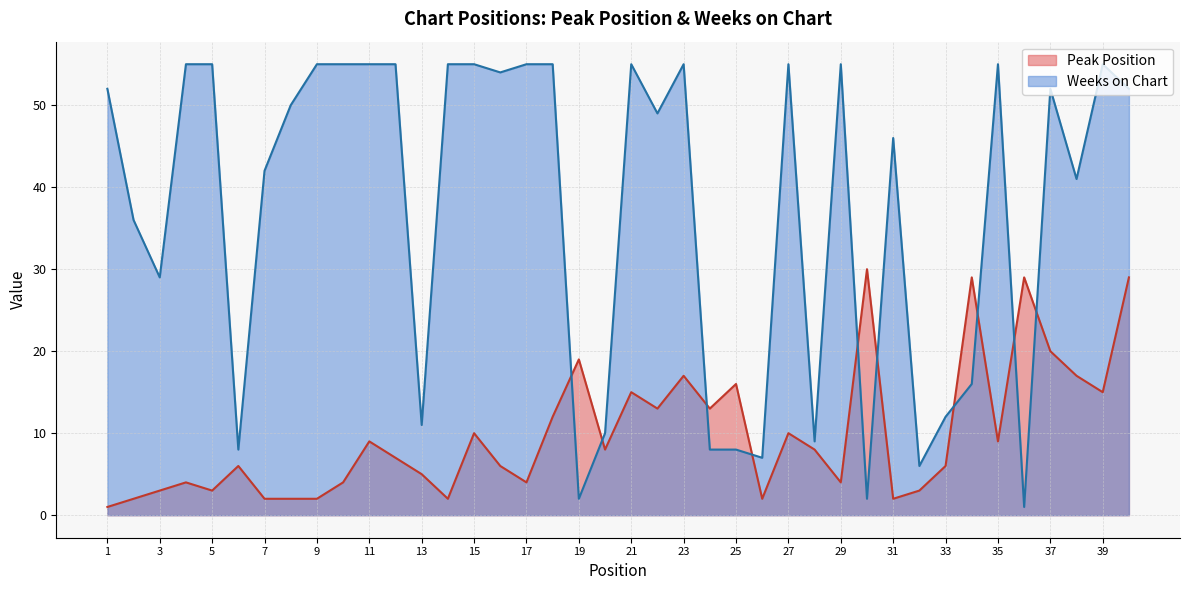

What is the difference between the maximum and minimum values in the Weeks on Chart series?

54